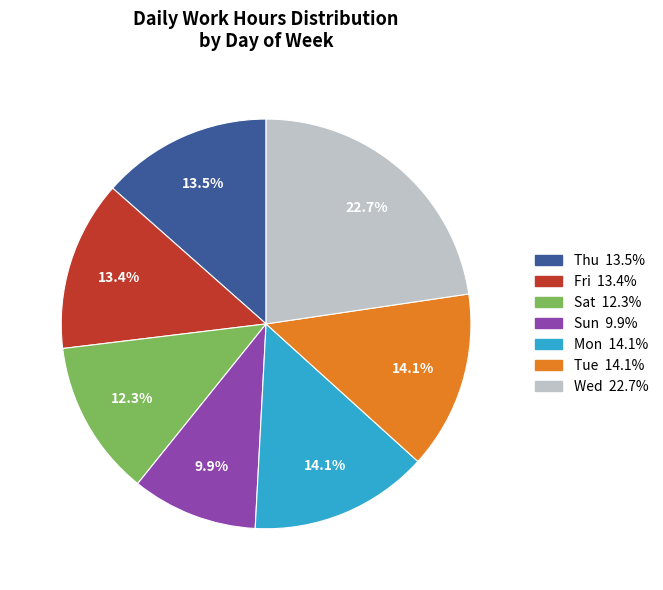

How many segments does this pie chart have?

7